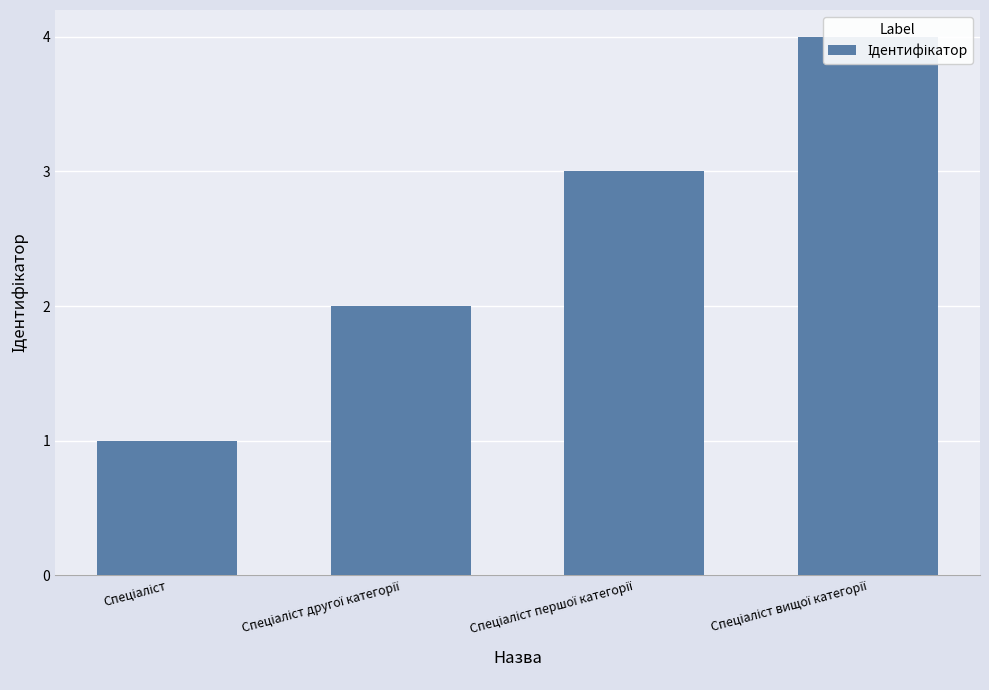

Rank the categories by value from lowest to highest.

Спеціаліст, Спеціаліст другої категорії, Спеціаліст першої категорії, Спеціаліст вищої категорії